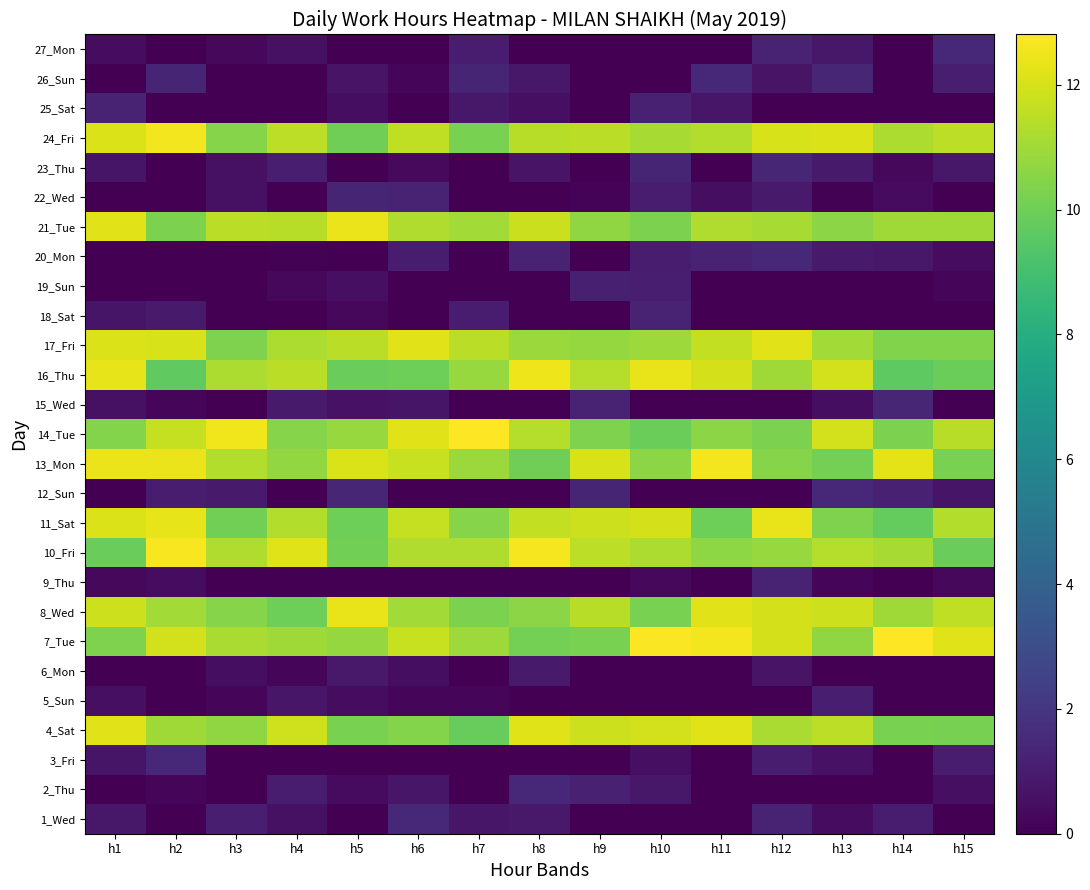

What is the difference between the highest and lowest values at h9?

12.0